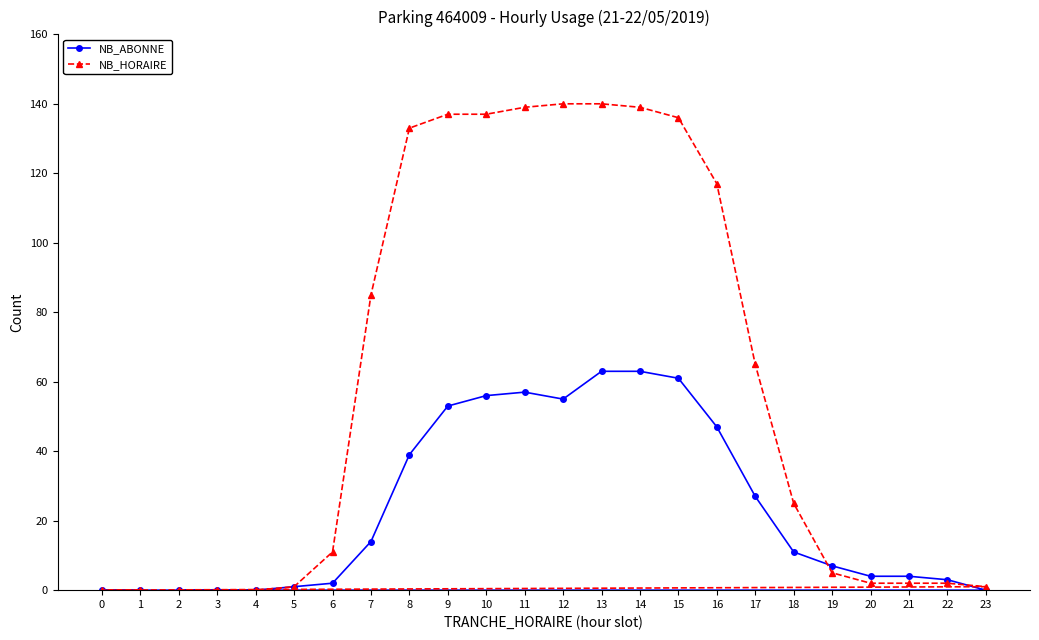

What are all the series names shown in the legend?

NB_ABONNE, NB_HORAIRE